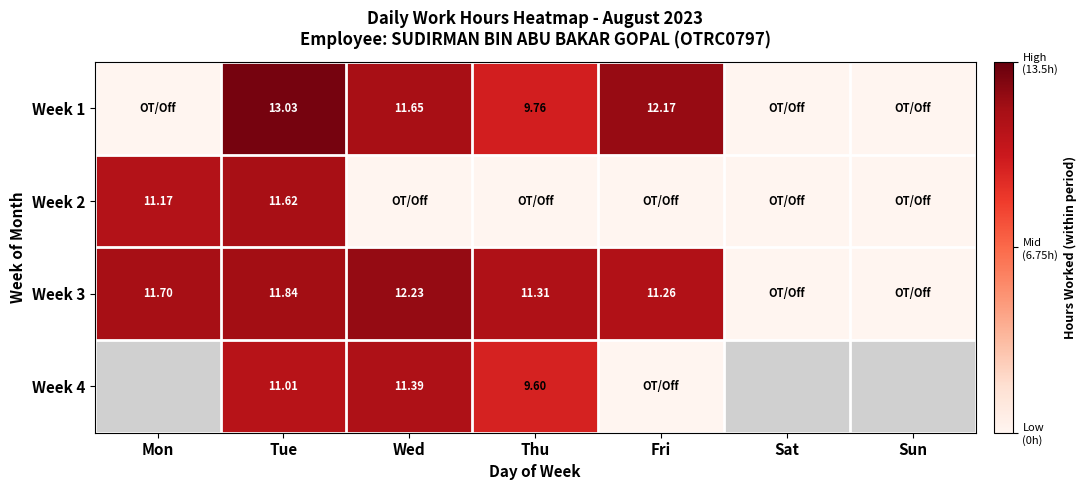

Is it true that Week 1 equals 0.0 at Sun?

True